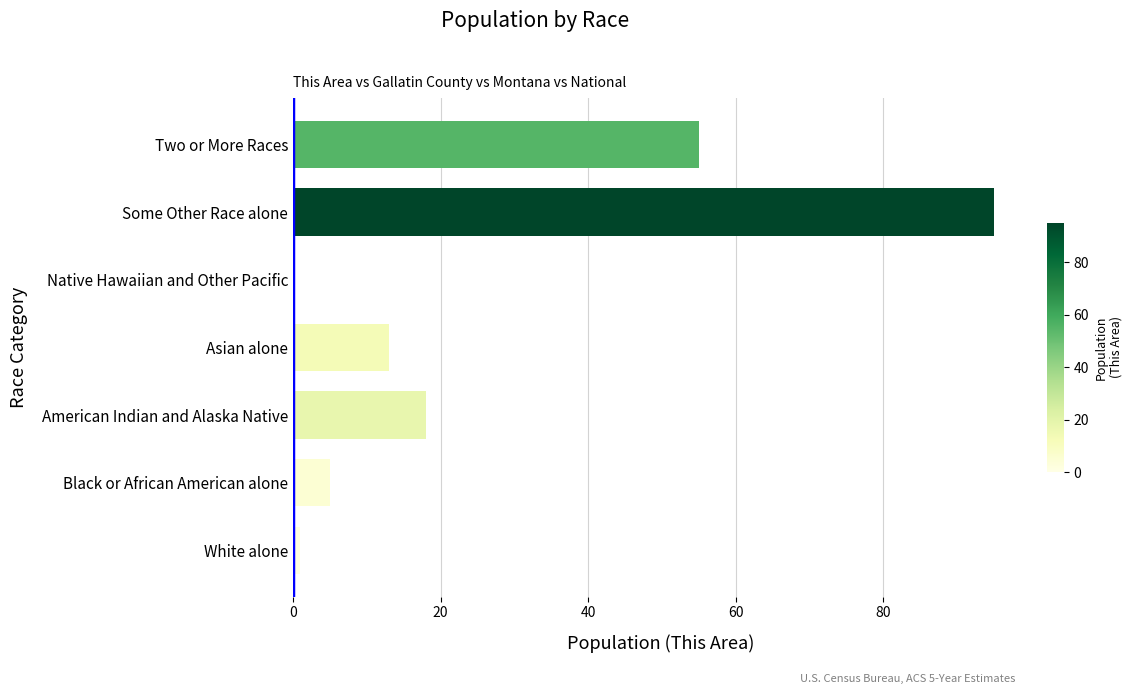

What is the greatest value displayed?

95